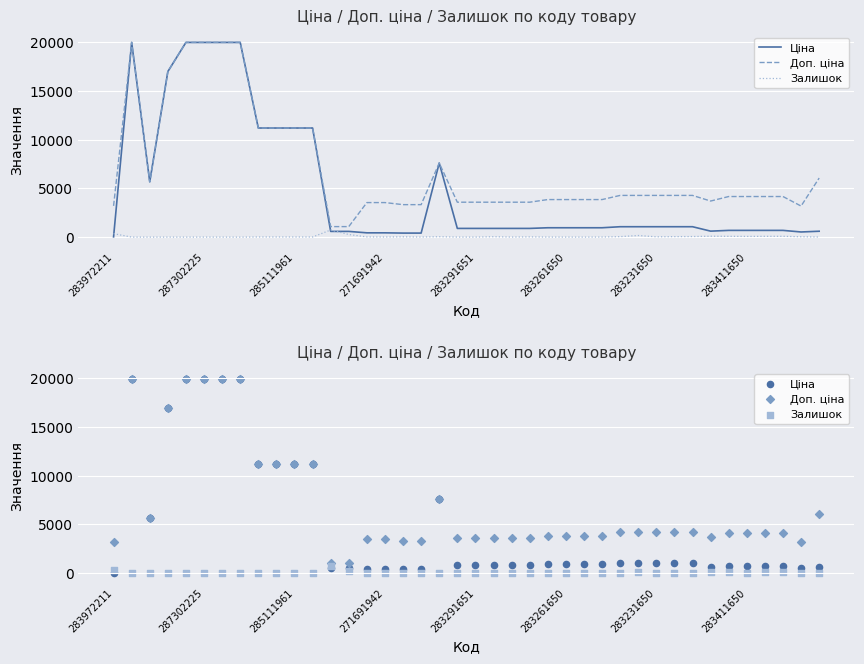

Is the value of Залишок at 285111961 greater than the value of Доп. ціна at 30?

No